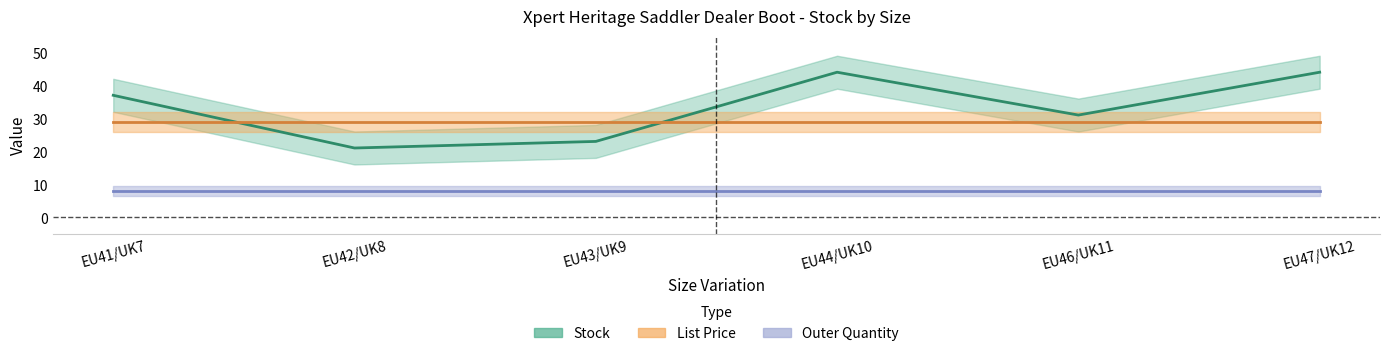

At which label does Stock first exceed 37?

EU44/UK10